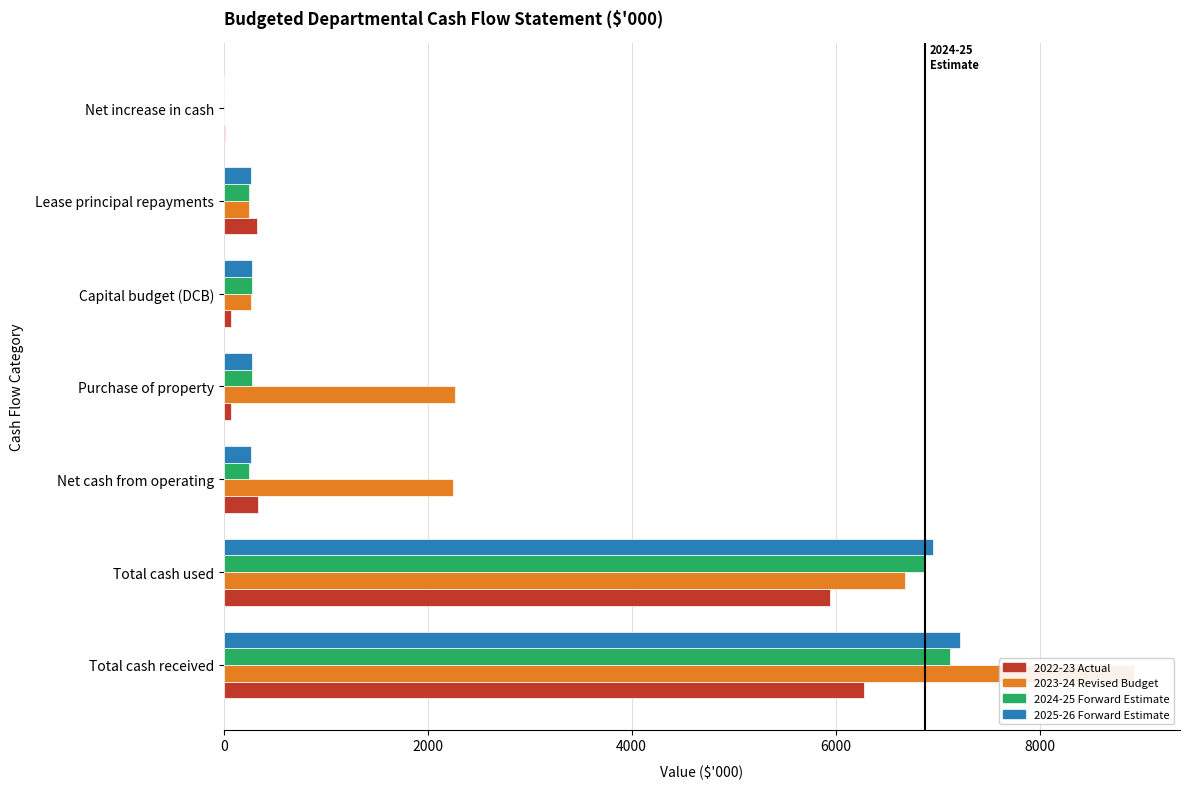

Reading left to right, what are all the values shown in this chart?

2022-23 Actual: 6275	5941	334	74	74	326	8
2023-24 Revised Budget: 8930	6685	2245	2272	272	245	0
2024-25 Forward Estimate: 7120	6874	246	280	280	246	0
2025-26 Forward Estimate: 7221	6955	266	282	282	266	0